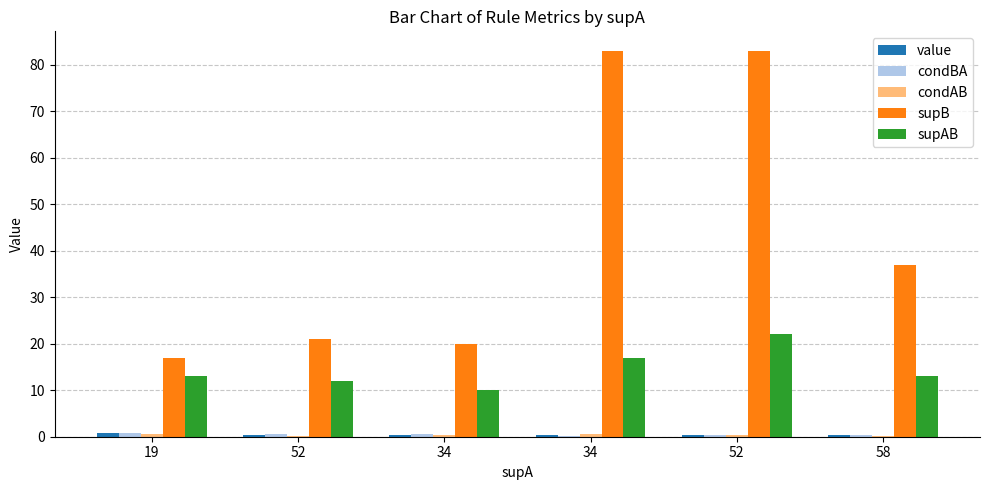

What is the difference between the second highest and second lowest values in the condBA series?

0.3